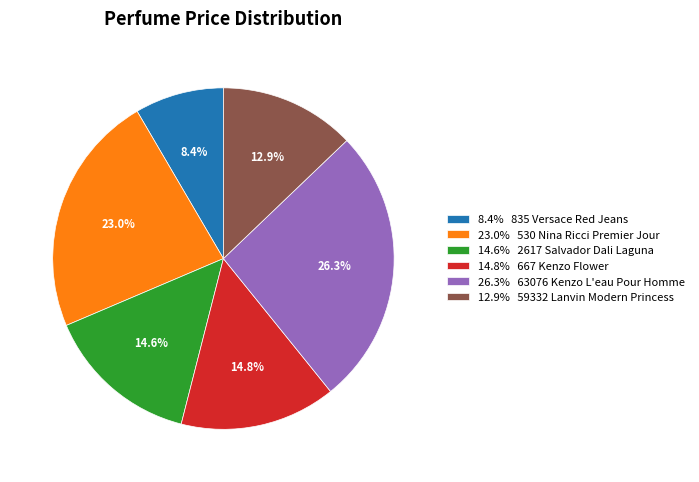

Which has a higher value, 8.4% 835 Versace Red Jeans or 26.3% 63076 Kenzo L'eau Pour Homme?

26.3% 63076 Kenzo L'eau Pour Homme